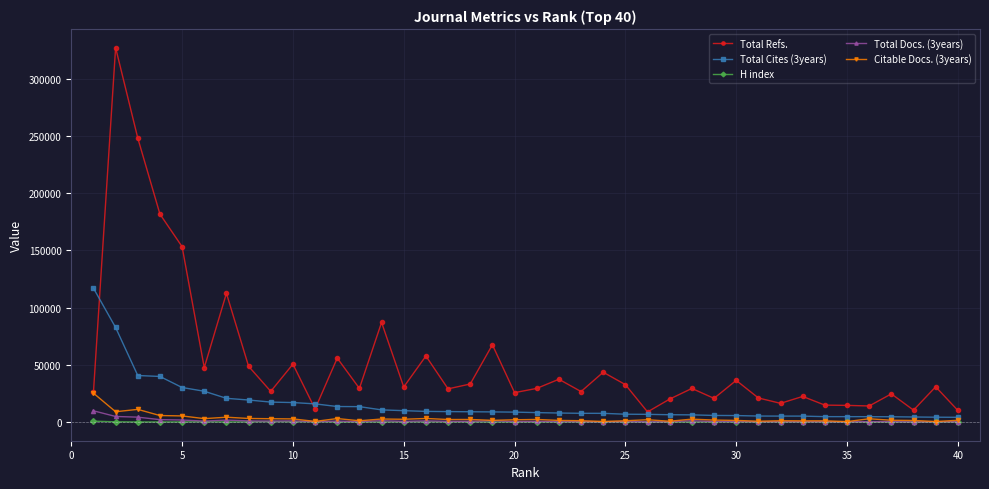

What is the value of the Total Refs. point at the 13th from the left?

29415